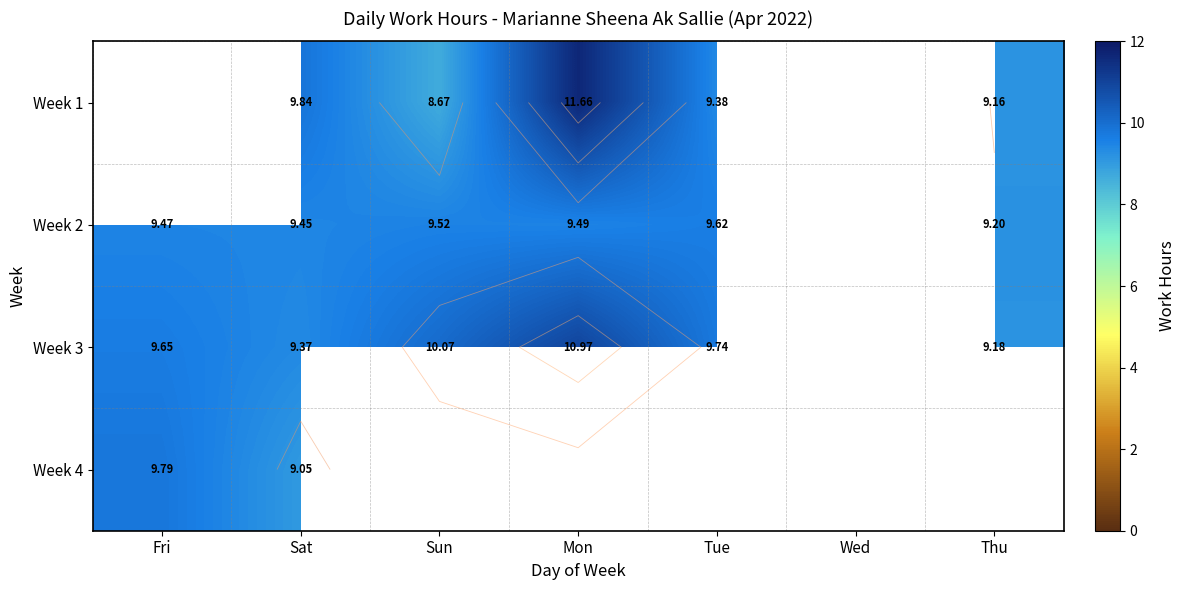

Count the number of data series in this chart.

4